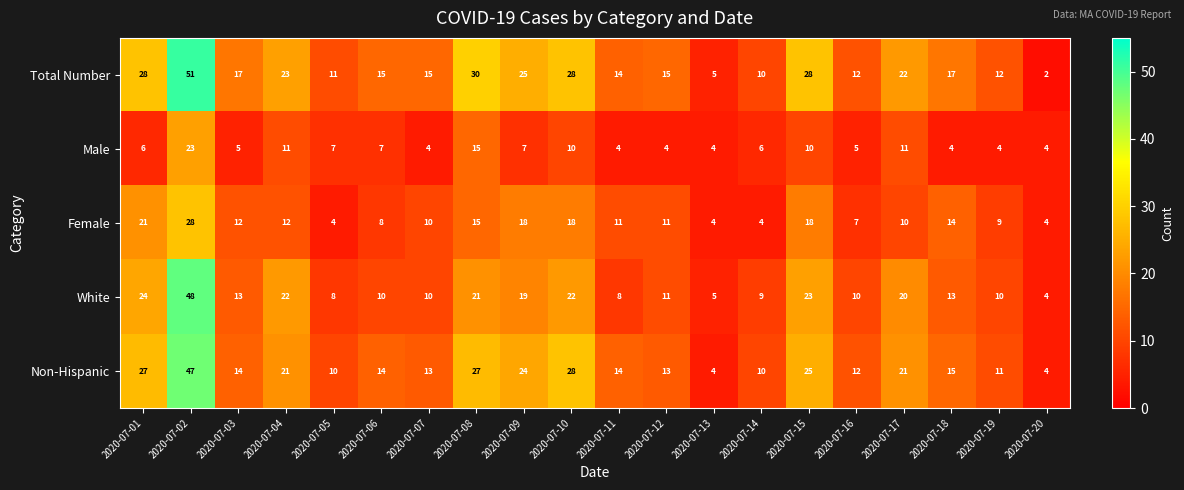

At which label is Total Number closest to 26?

2020-07-09